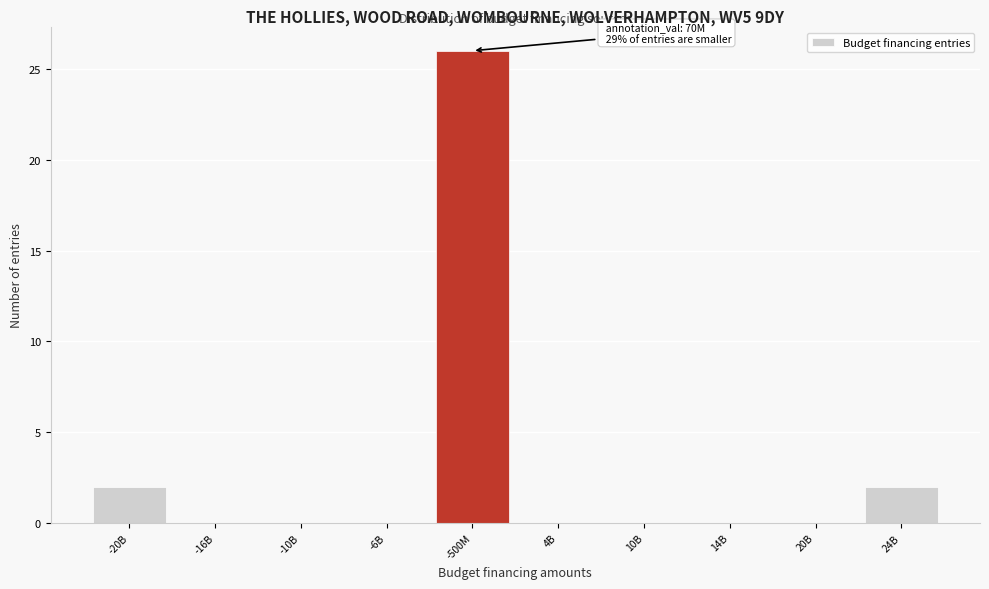

Reading left to right, extract all data points from this chart.

-20B=2	-16B=0	-10B=0	-6B=0	-500M=26	4B=0	10B=0	14B=0	20B=0	24B=2